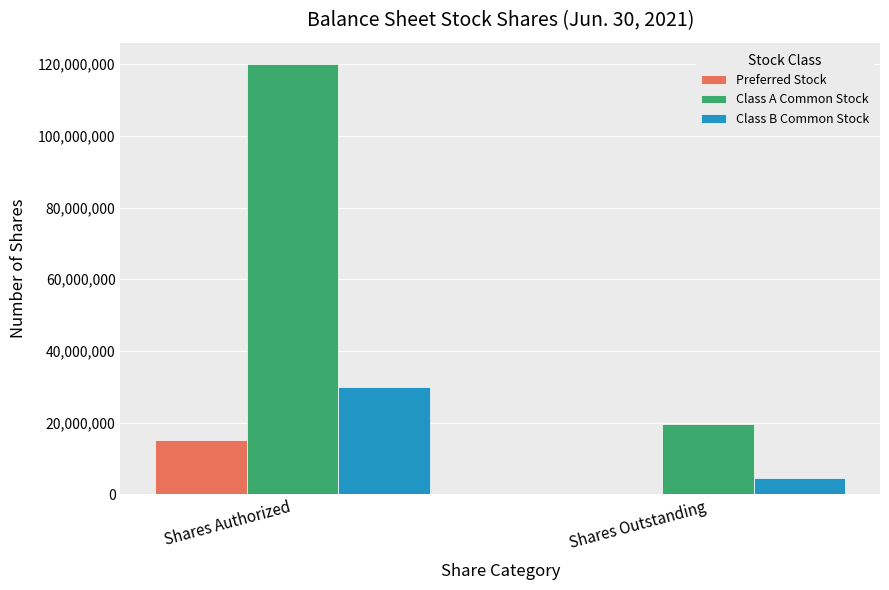

Reading left to right, what are all the values shown in this chart?

Preferred Stock: 15000000	0
Class A Common Stock: 120000000	19618000
Class B Common Stock: 30000000	4530000